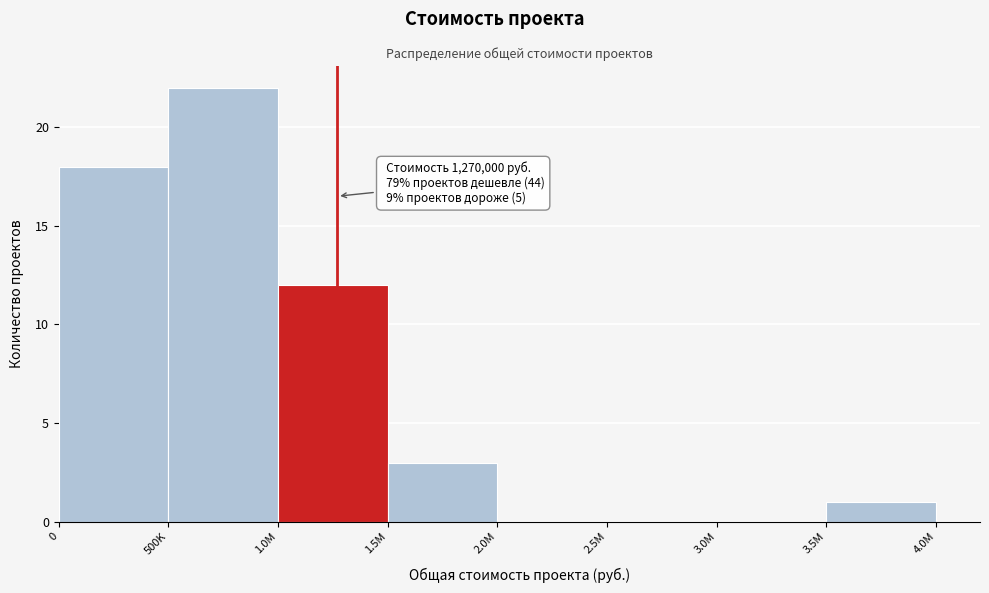

Reading left to right, transcribe all the data shown in this chart.

0=18	500K=22	1.0M=12	1.5M=3	2.0M=0	2.5M=0	3.0M=0	3.5M=1